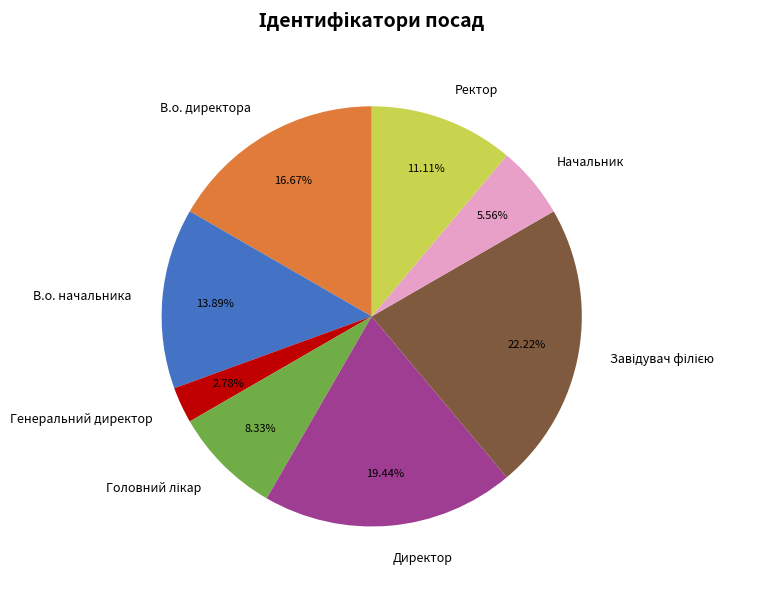

Which category has the smallest portion of the pie?

Генеральний директор